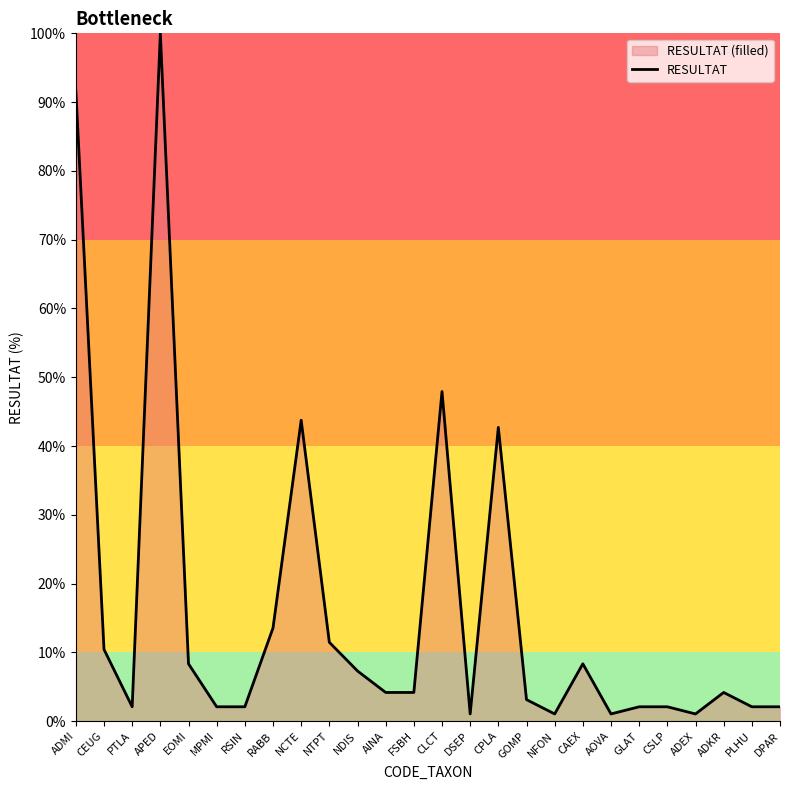

What is the difference between the second highest and minimum values?

90.6